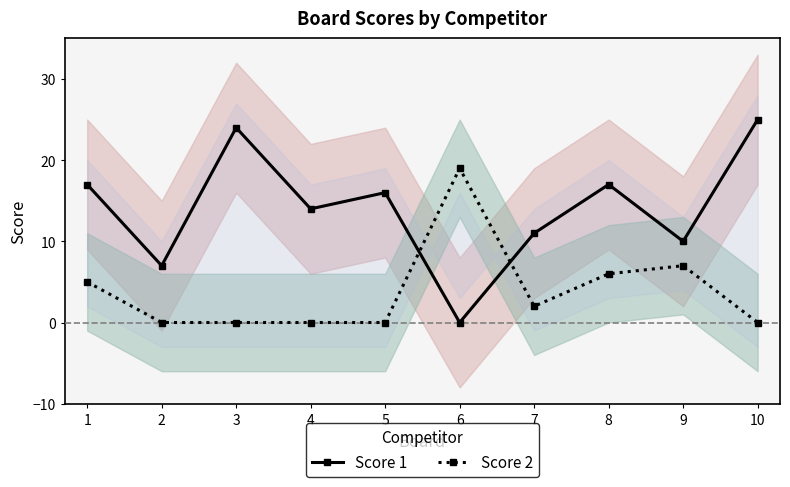

What are all the series names shown in the legend?

Score 1, Score 2